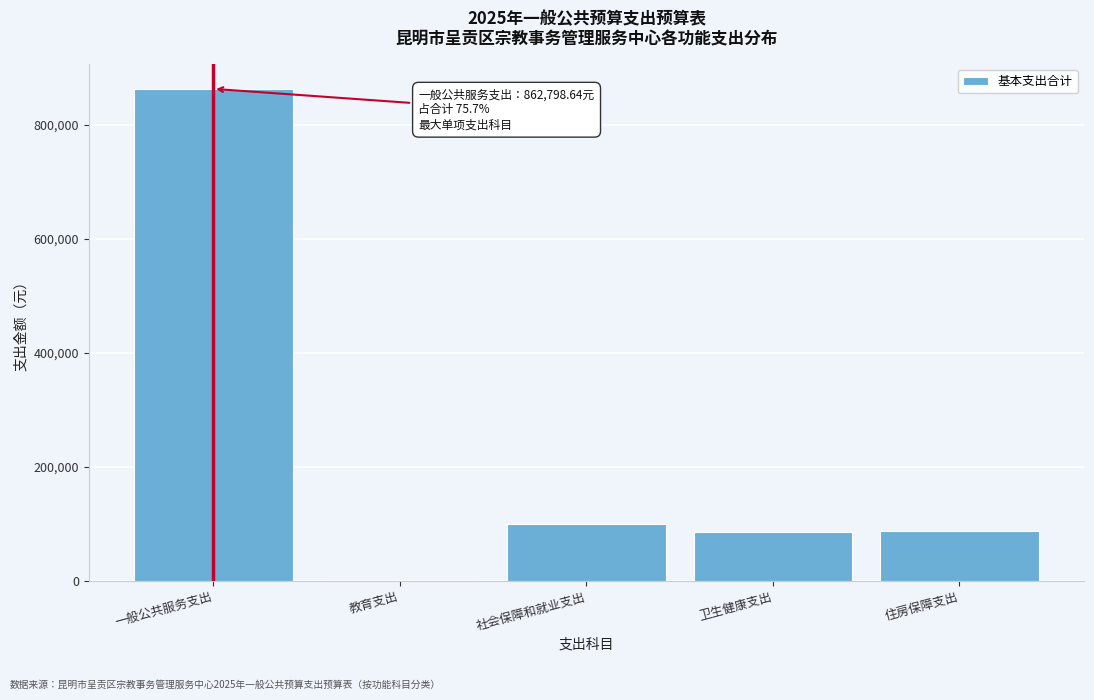

Read the value at 一般公共服务支出.

862798.6